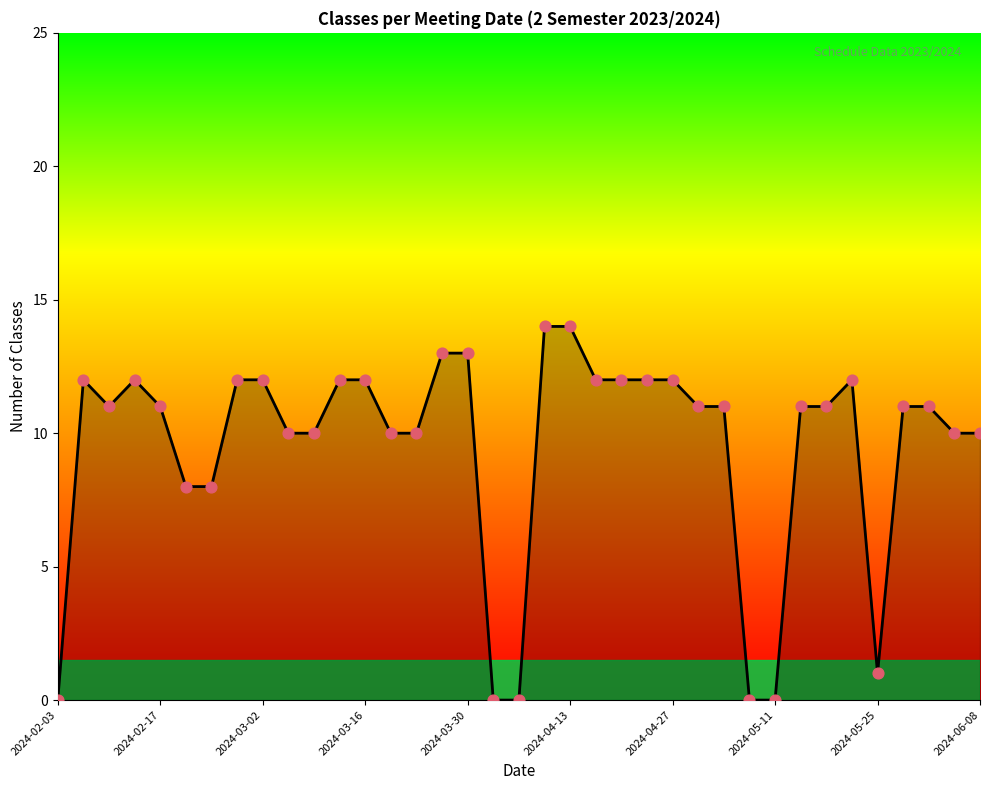

What is the greatest value displayed?

14